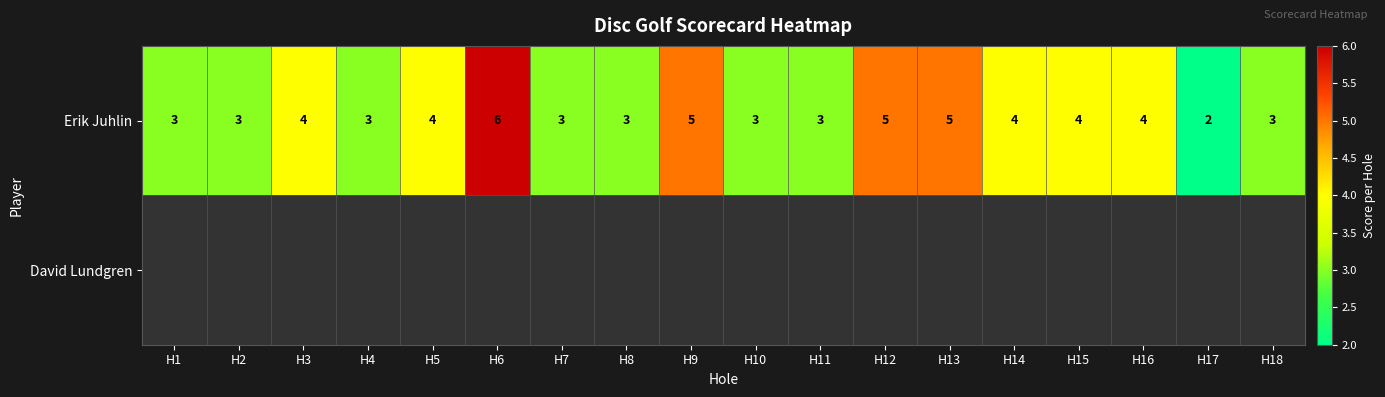

How many categories are shown in the chart?

18